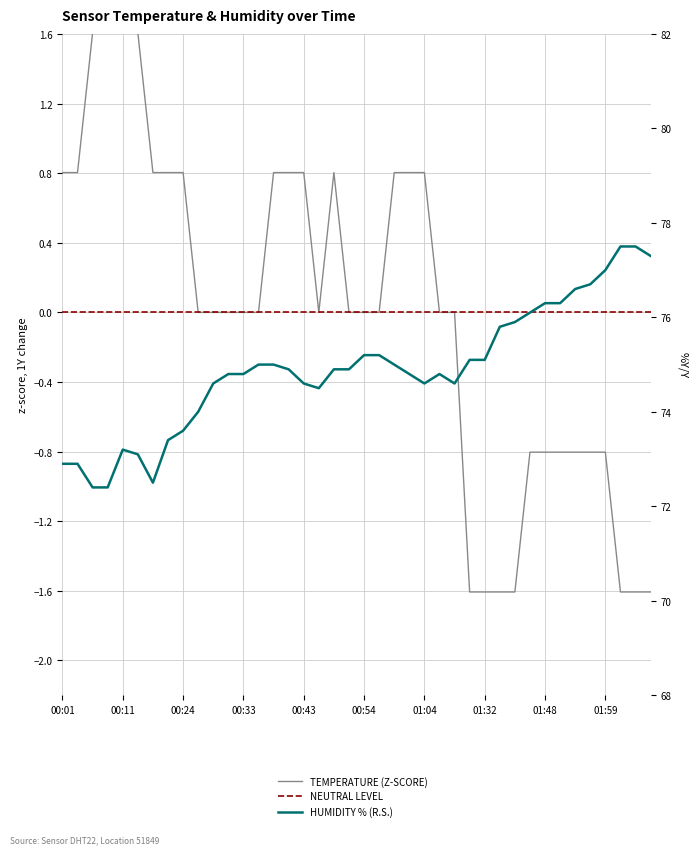

True or false: temperature and humidity cross at least once.

False